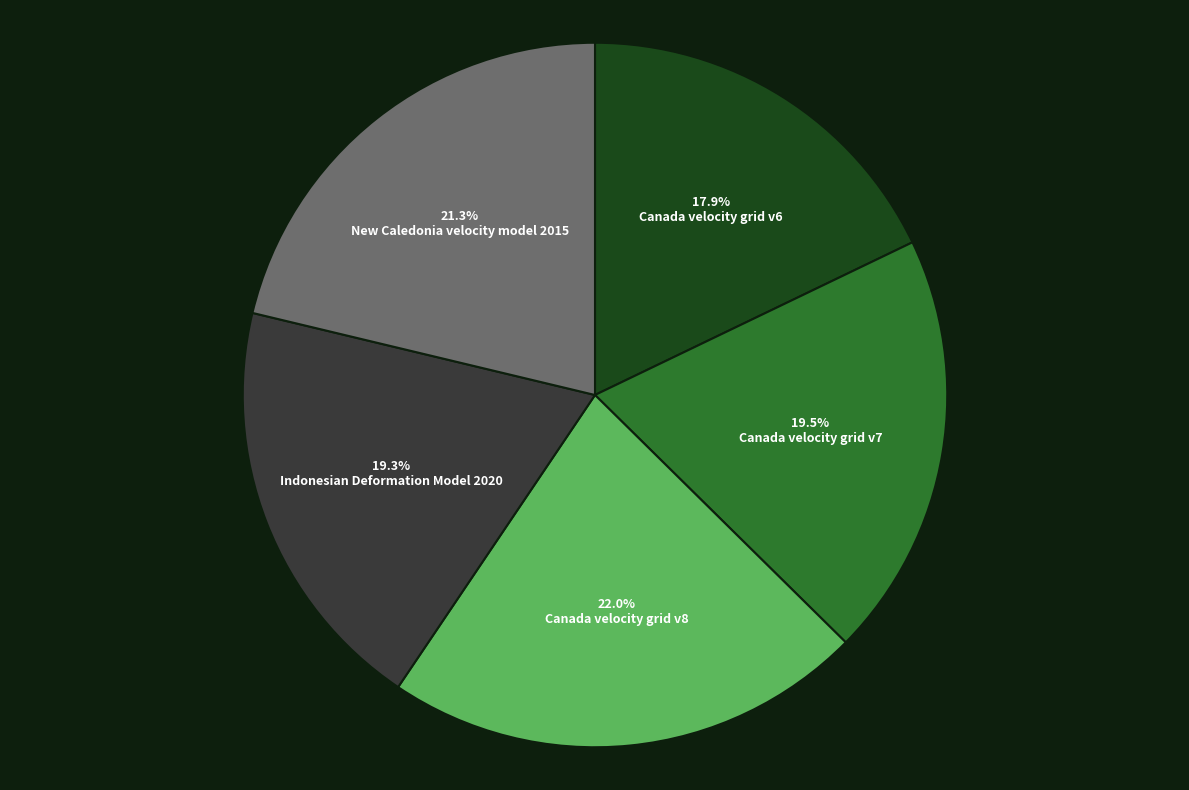

Is there any slice that represents more than half of the pie?

No